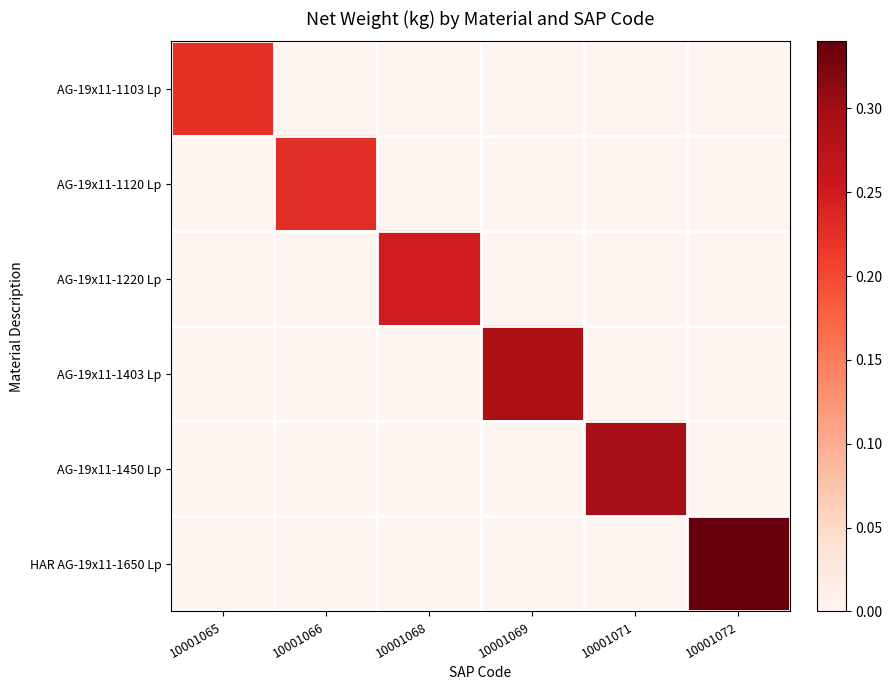

At 10001068, list the series in order from smallest to largest.

AG-19x11-1103 Lp, AG-19x11-1120 Lp, AG-19x11-1403 Lp, AG-19x11-1450 Lp, HAR AG-19x11-1650 Lp, AG-19x11-1220 Lp